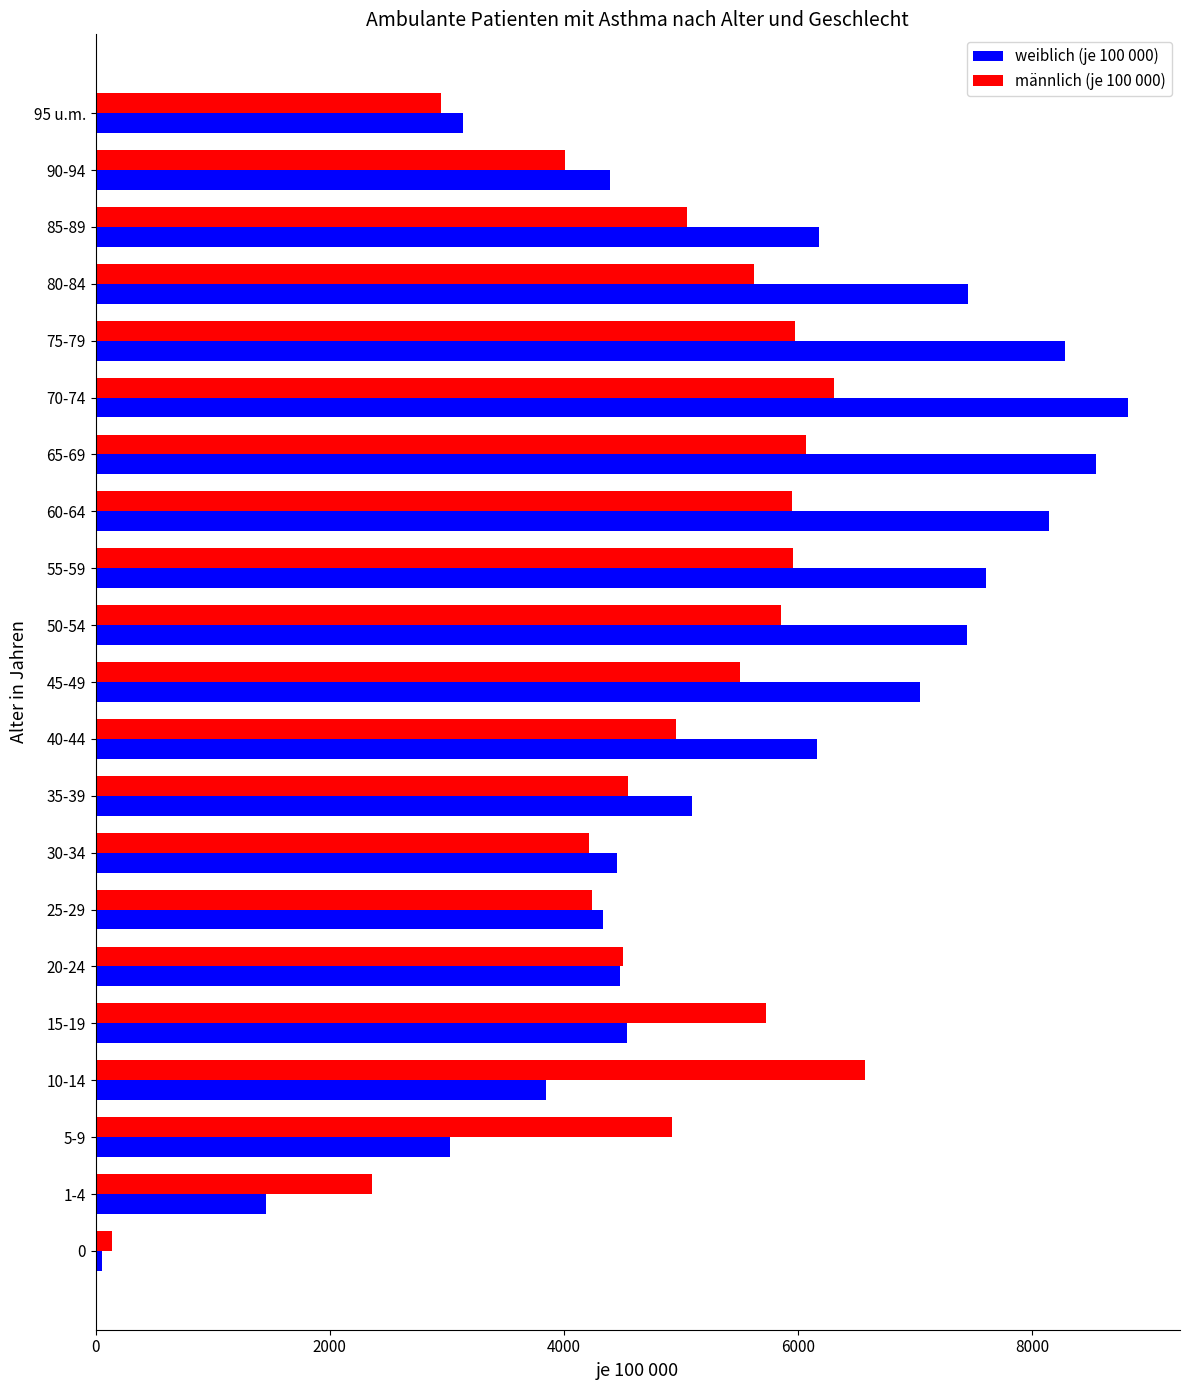

Is the value of männlich (je 100 000) at 45-49 greater than the value of weiblich (je 100 000) at 60-64?

No